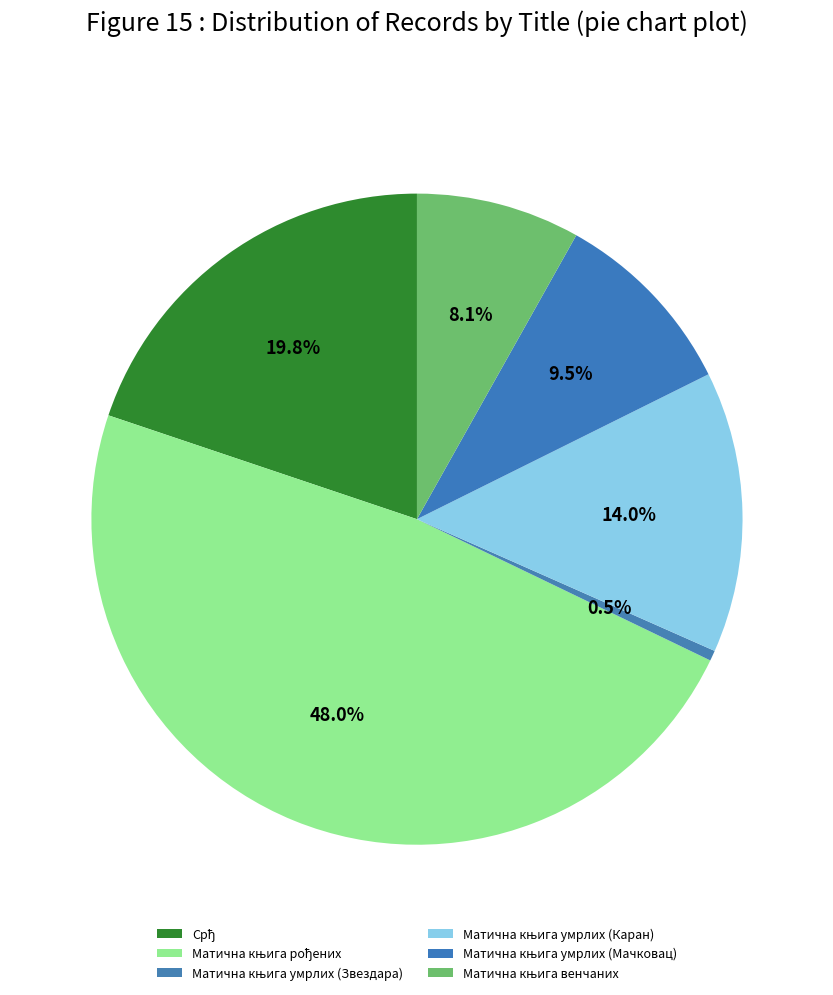

Count the number of slices in the pie.

6